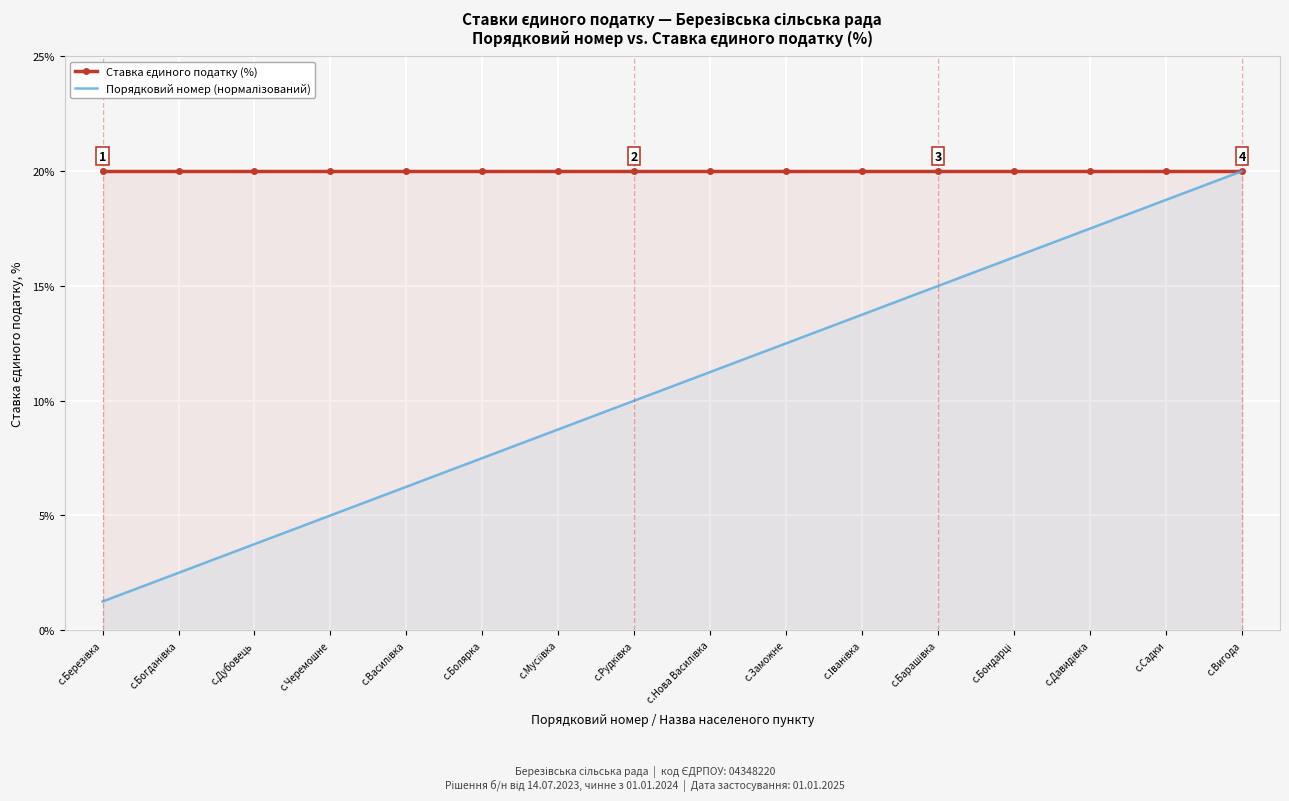

What is the label of the 6th point from the left?

с.Болярка